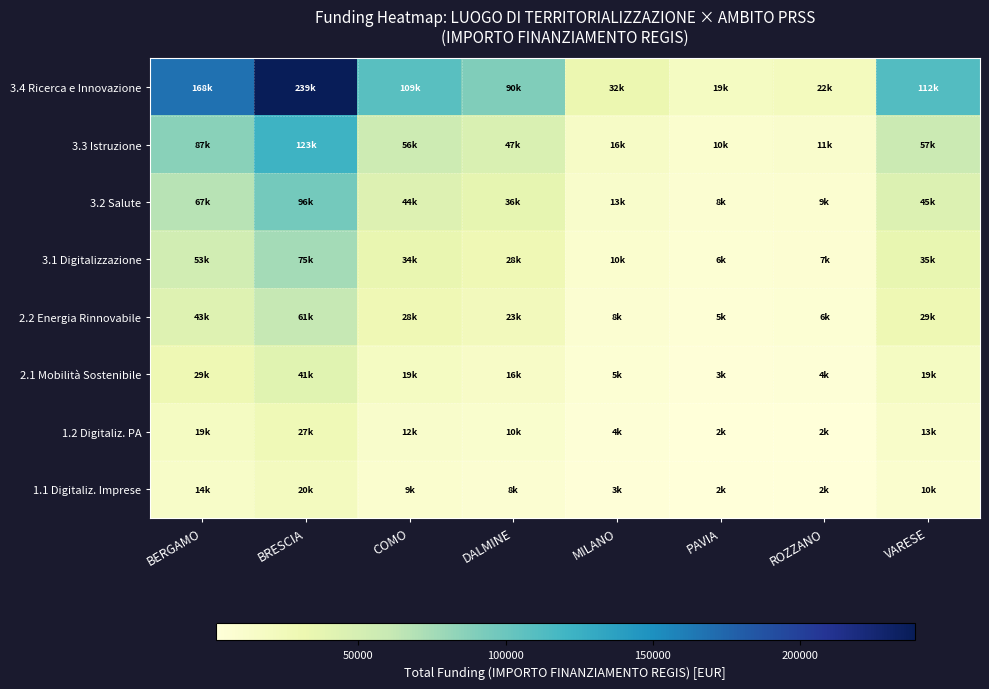

Between MILANO and VARESE, which series saw the biggest shift?

3.4 Ricerca e Innovazione